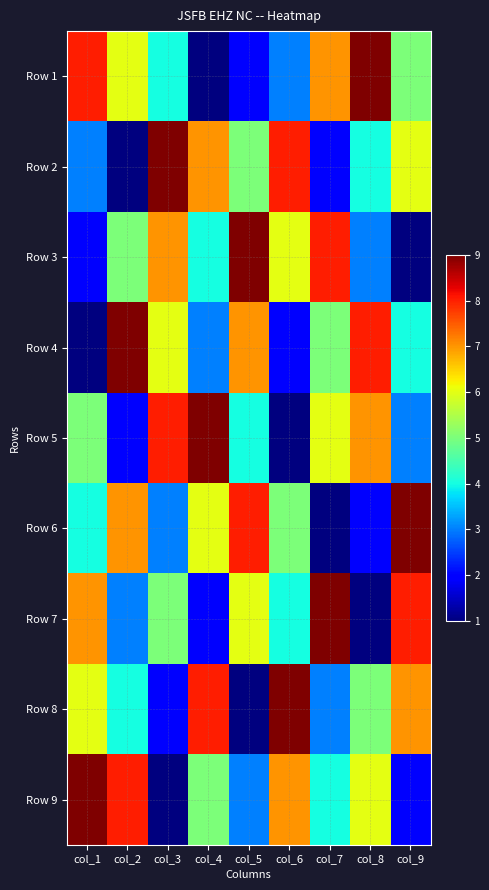

Rank the series by their maximum value, from highest to lowest.

Row 1, Row 2, Row 3, Row 4, Row 5, Row 6, Row 7, Row 8, Row 9